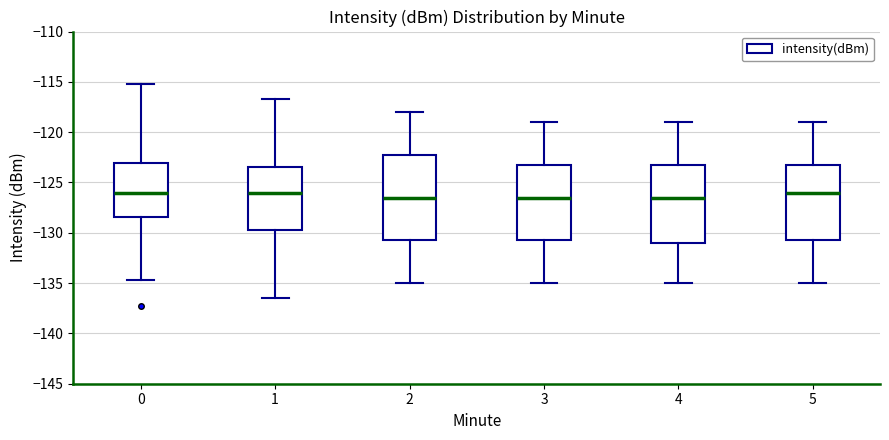

Which box is the tallest, from its lower edge to its upper edge?

2